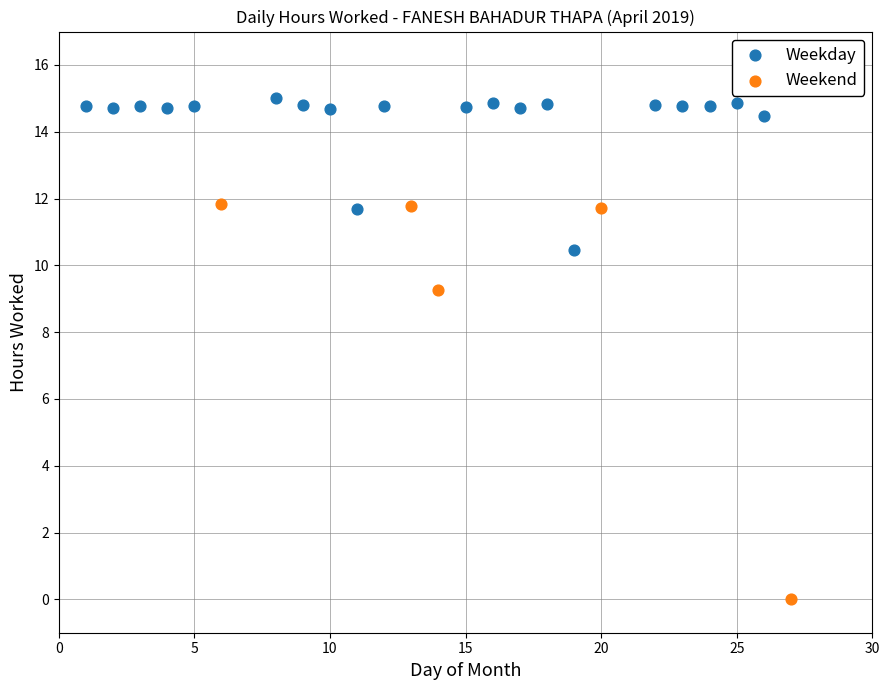

Which series contains the highest Y value?

Weekday